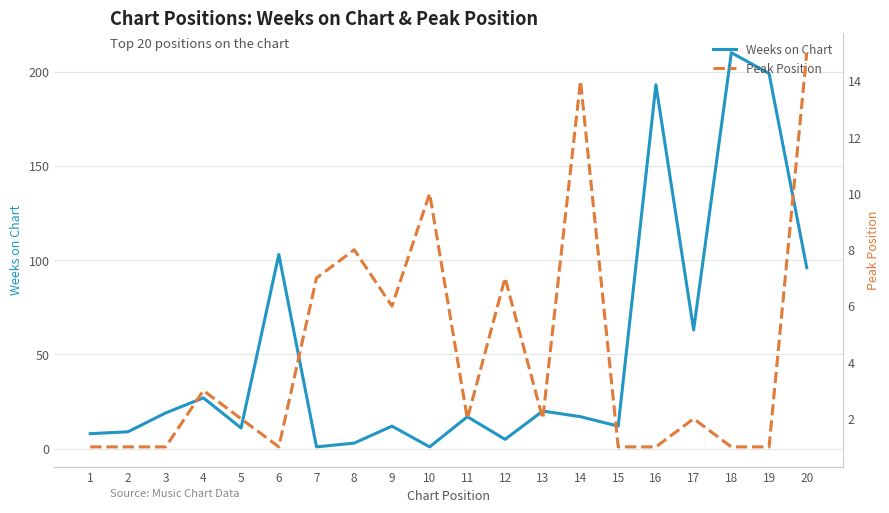

True or false: Peak Position and Weeks on Chart intersect in this chart.

True